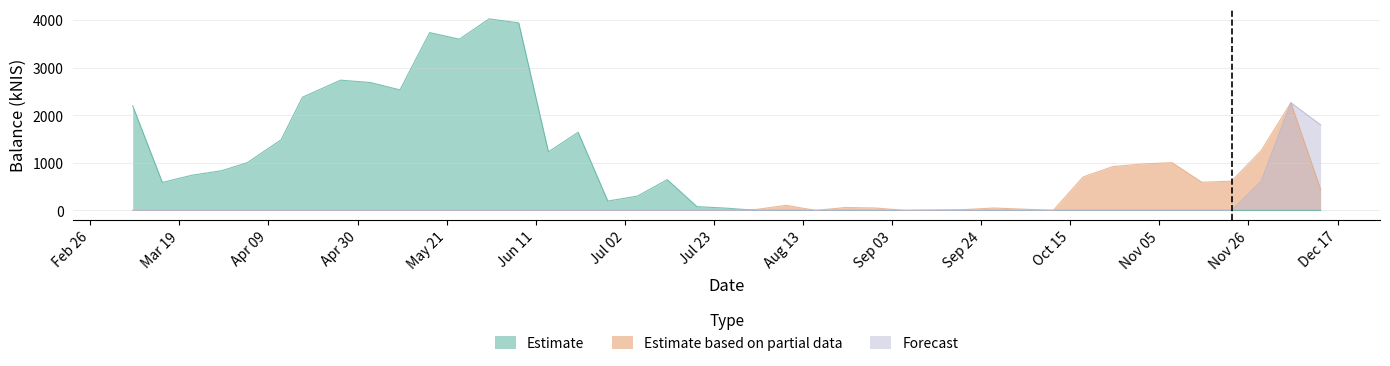

How many values in Estimate based on partial data are above zero?

16